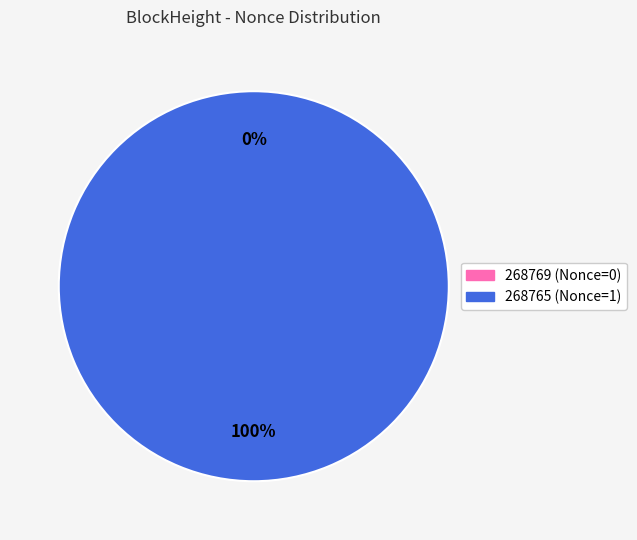

Do 268765 and 268769 together represent more than half of the pie?

Yes